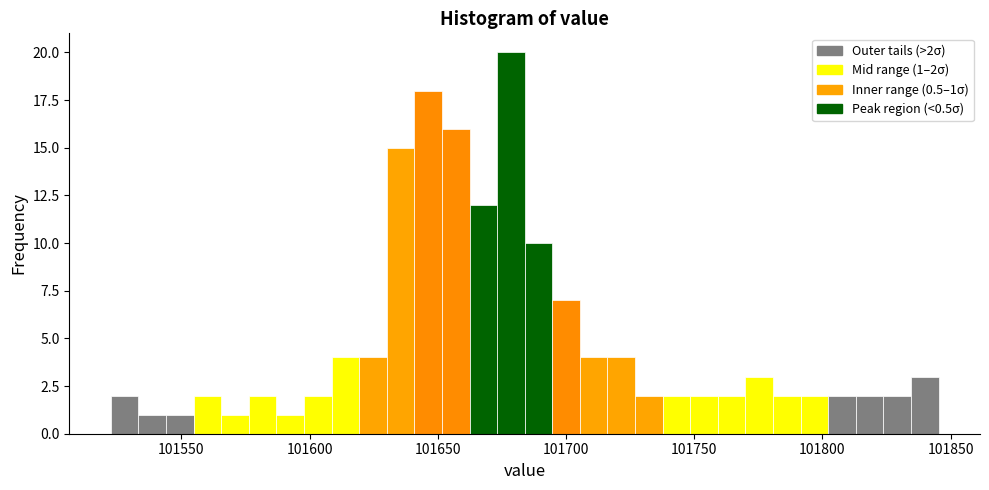

Read against the x-axis, roughly where is the centre of the tallest bar?

101680